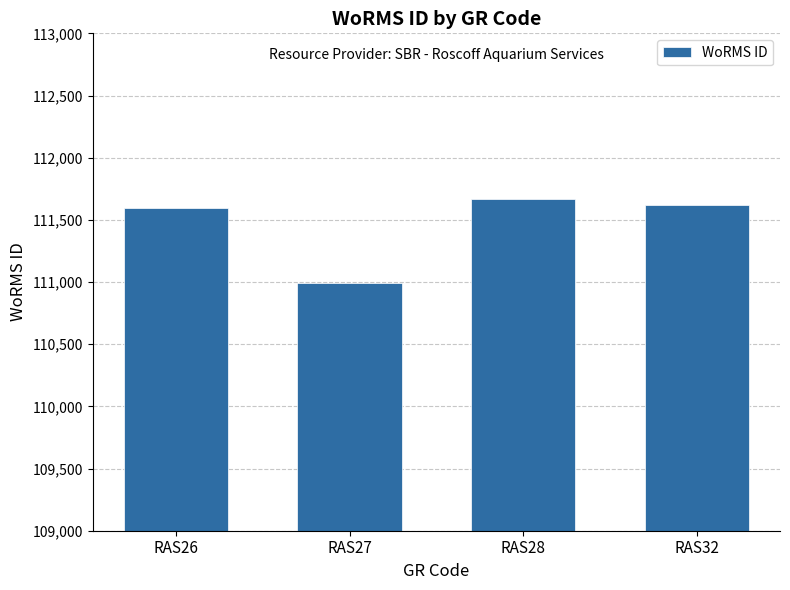

Which has a higher value, RAS27 or RAS26?

RAS26